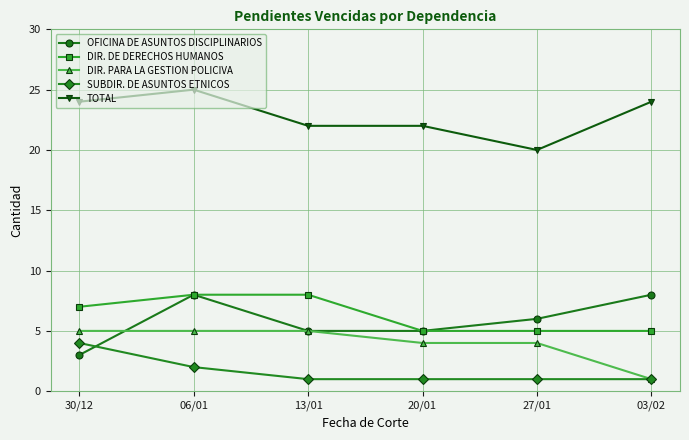

What is the label of the 2nd point from the left?

06/01